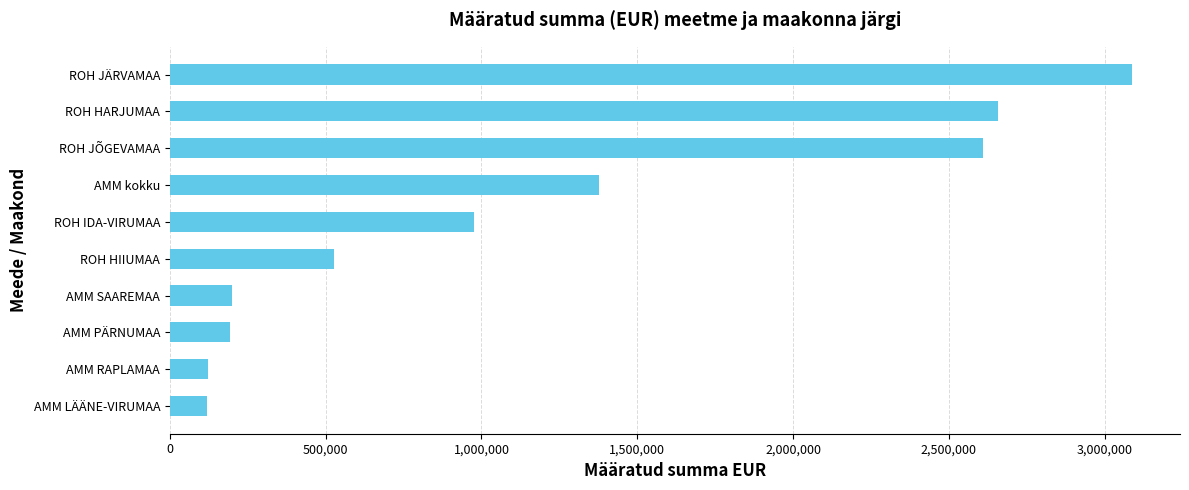

Which has a higher value, ROH HIIUMAA or ROH JÄRVAMAA?

ROH JÄRVAMAA